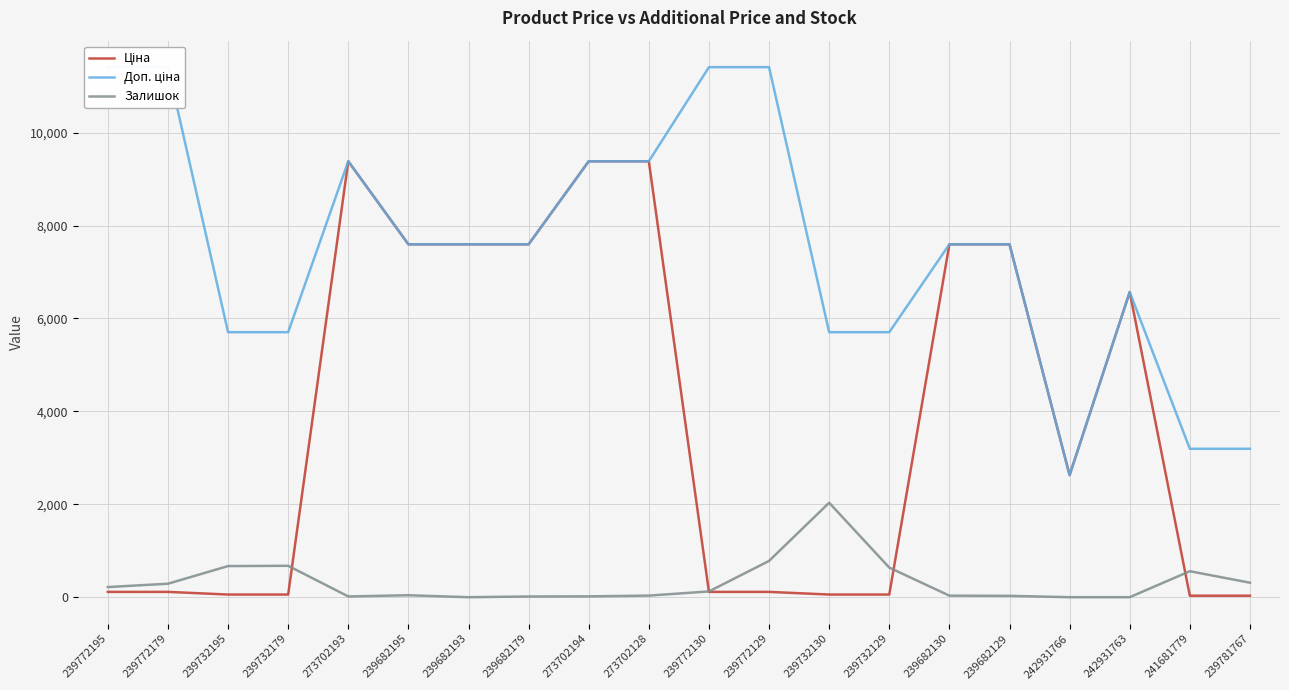

True or false: Залишок has a value of 906.2 at 241681779.

False